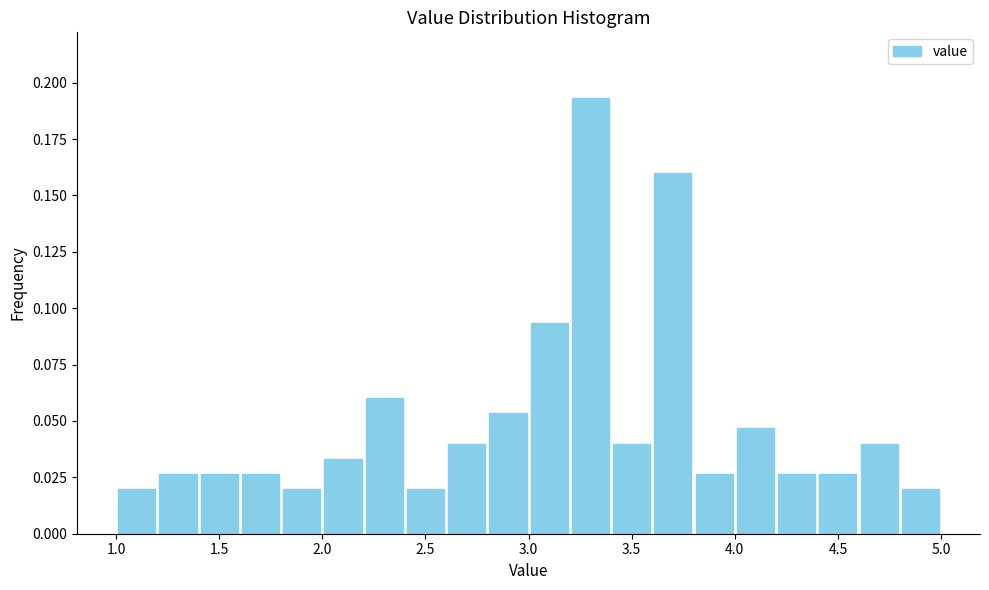

Reading left to right, list every bar in this chart as the range it spans on the x-axis followed by its height. The values are not printed on the chart, so give them approximately, as read against the axis.

1.0 to 1.2: 0.020
1.2 to 1.4: 0.025
1.4 to 1.6: 0.025
1.6 to 1.8: 0.025
1.8 to 2.0: 0.020
2.0 to 2.2: 0.035
2.2 to 2.4: 0.060
2.4 to 2.6: 0.020
2.6 to 2.8: 0.040
2.8 to 3.0: 0.055
3.0 to 3.2: 0.095
3.2 to 3.4: 0.195
3.4 to 3.6: 0.040
3.6 to 3.8: 0.160
3.8 to 4.0: 0.025
4.0 to 4.2: 0.045
4.2 to 4.4: 0.025
4.4 to 4.6: 0.025
4.6 to 4.8: 0.040
4.8 to 5.0: 0.020